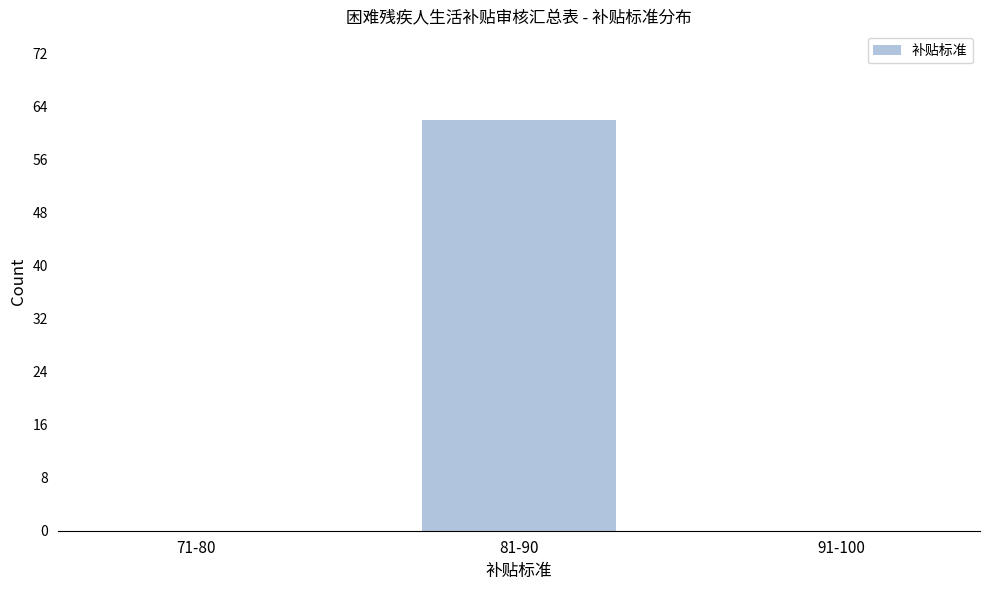

Reading left to right, extract all data points from this chart.

71-80=0	81-90=62	91-100=0